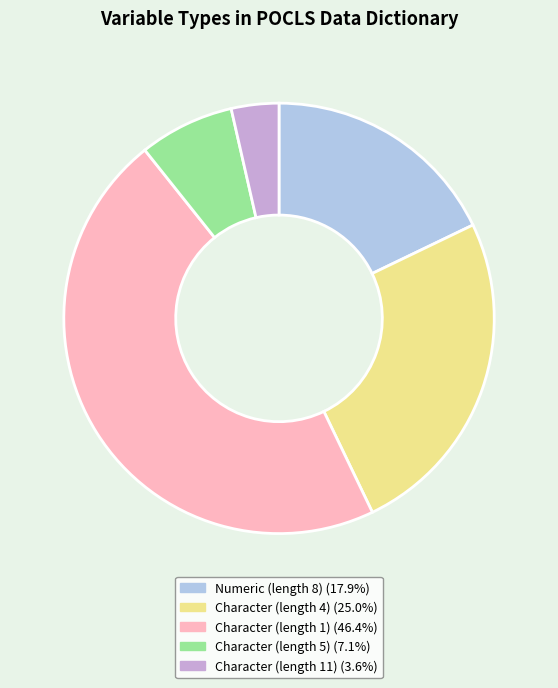

Does any single category account for the majority?

No